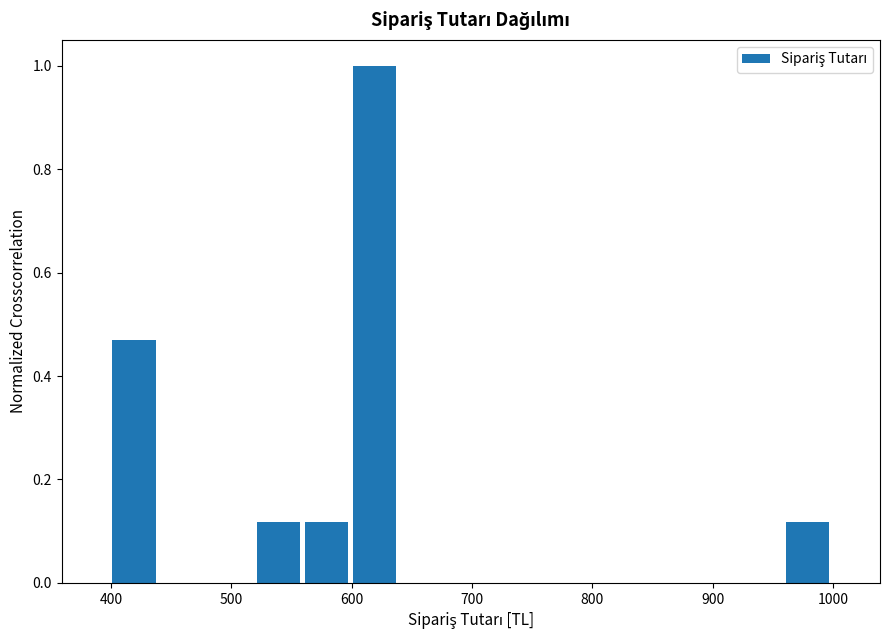

Over which range of the x-axis is the bar tallest?

599 to 639